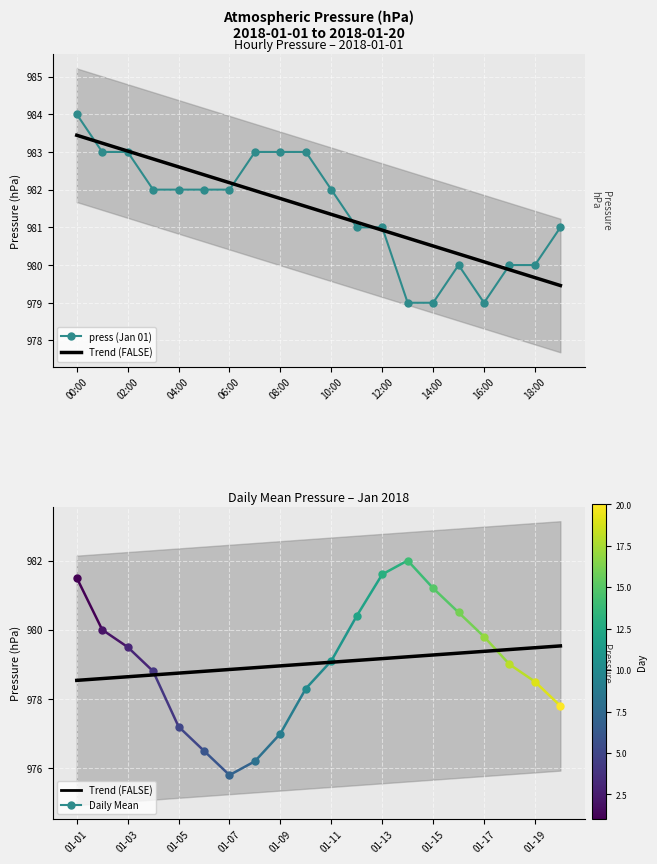

What is the total value across all series at 11?

1960.1